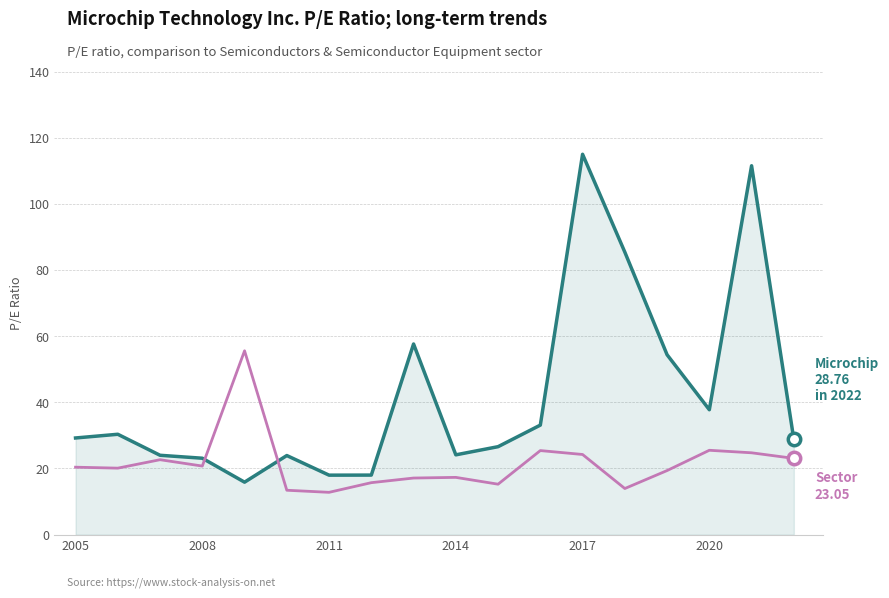

What is the smallest value displayed?

12.8